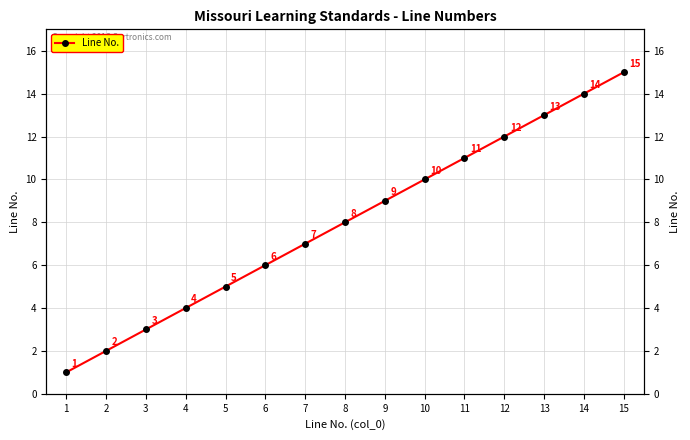

What is the sum of the values at 15 and 13?

28